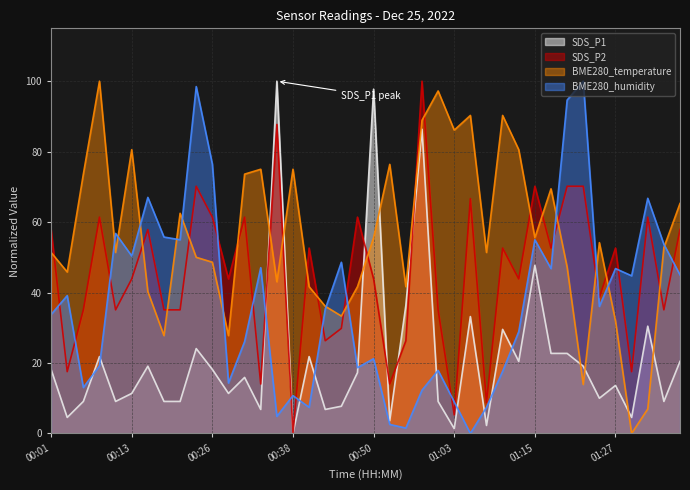

Does the chart have visible grid lines?

Yes